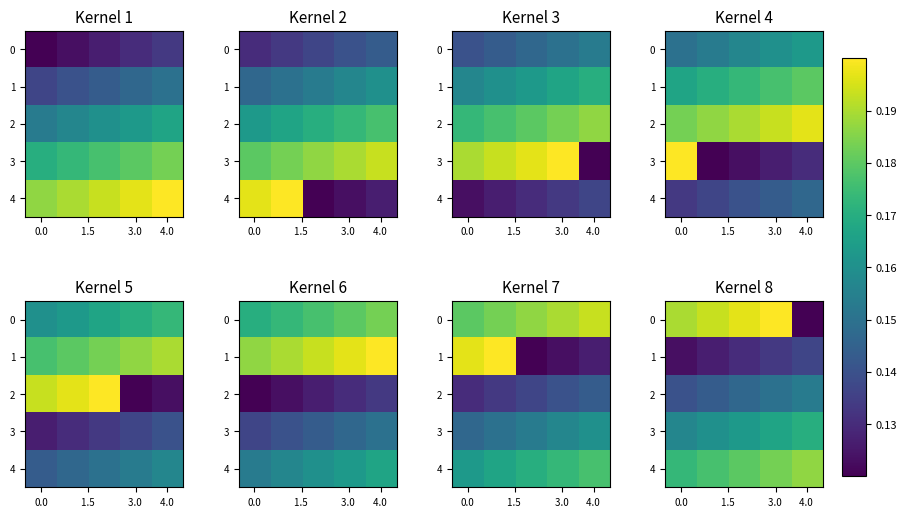

What is the highest value of the 4 series?

0.2